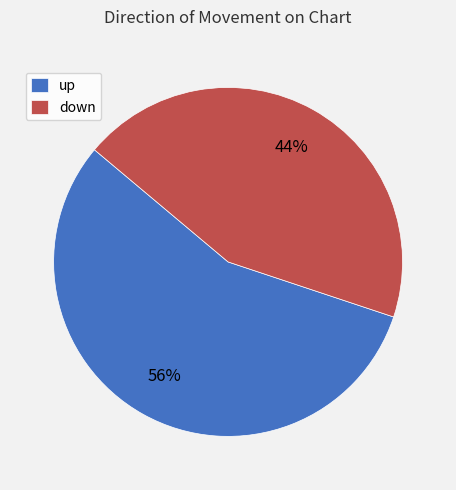

Which category has the biggest portion of the pie?

up